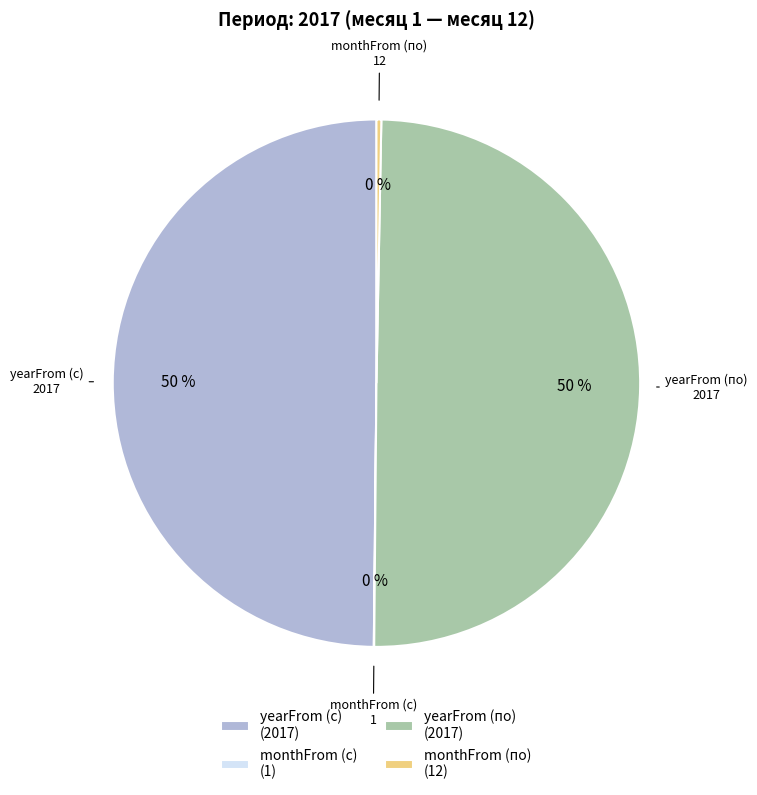

To the nearest percent, what portion does yearFrom (с) represent?

50%